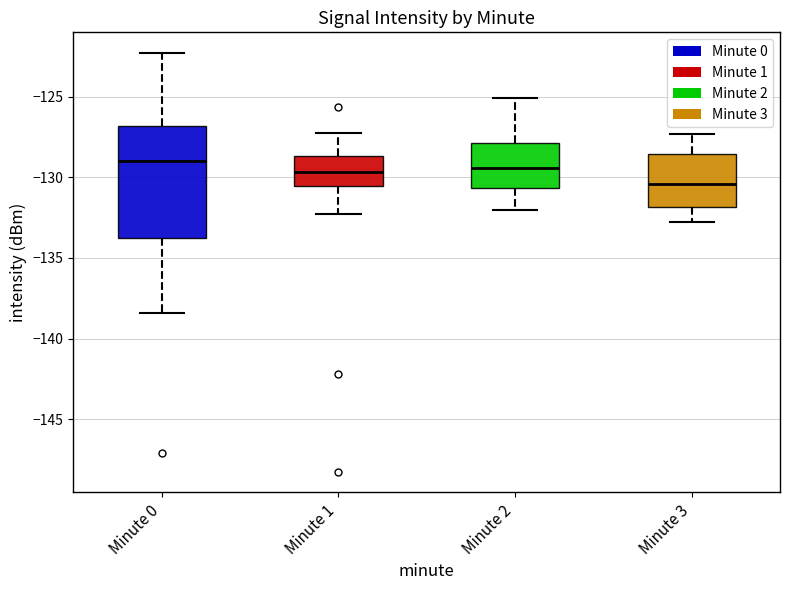

Which box is the tallest, from its lower edge to its upper edge?

Minute 0